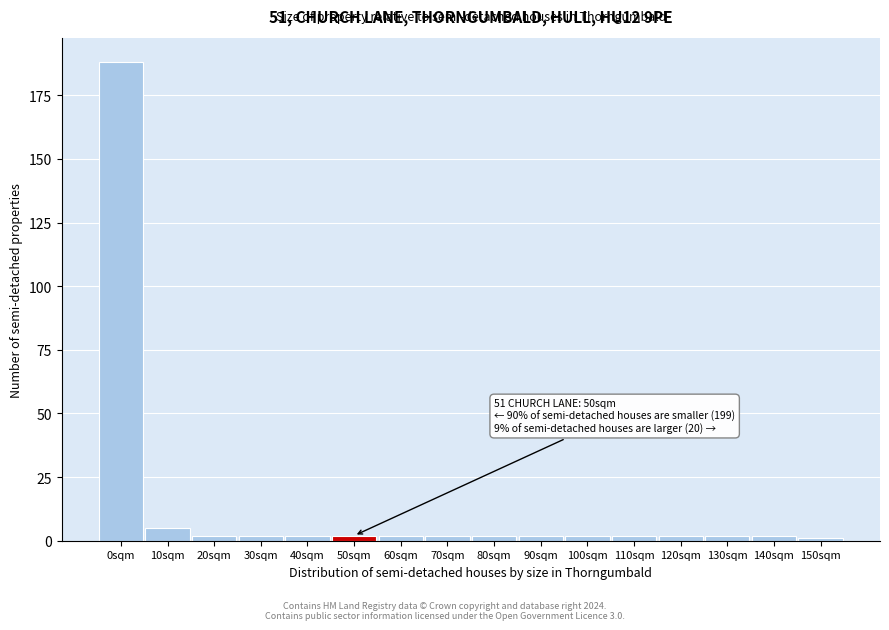

Reading left to right, transcribe all the data shown in this chart.

0sqm=188	10sqm=5	20sqm=2	30sqm=2	40sqm=2	50sqm=2	60sqm=2	70sqm=2	80sqm=2	90sqm=2	100sqm=2	110sqm=2	120sqm=2	130sqm=2	140sqm=2	150sqm=1